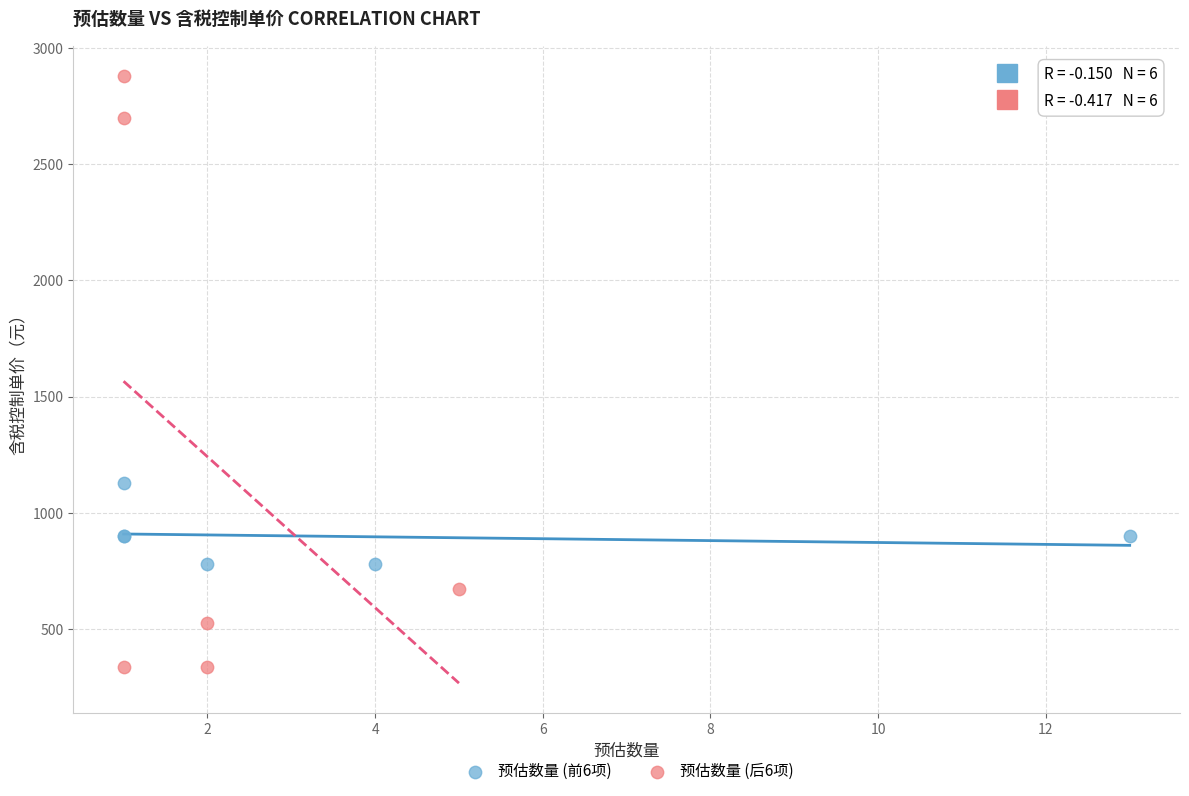

Which series has the largest Y range (max minus min)?

预估数量 (后6项)